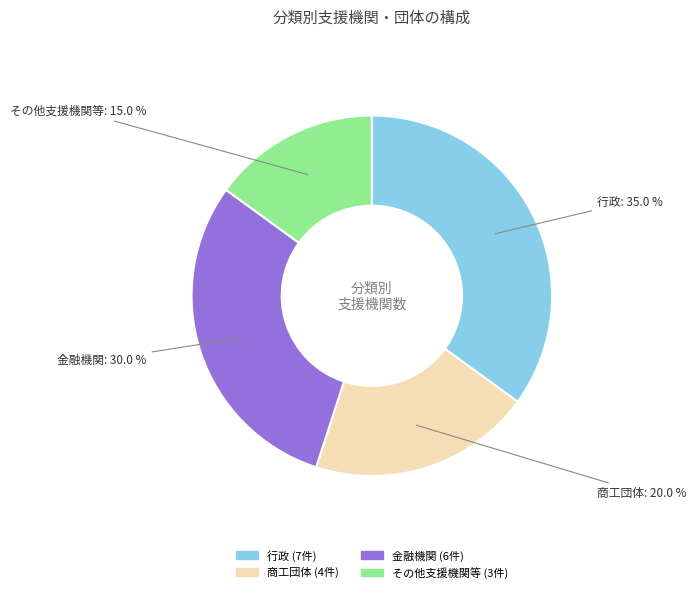

Do 金融機関 and その他支援機関等 together represent more than half of the pie?

No